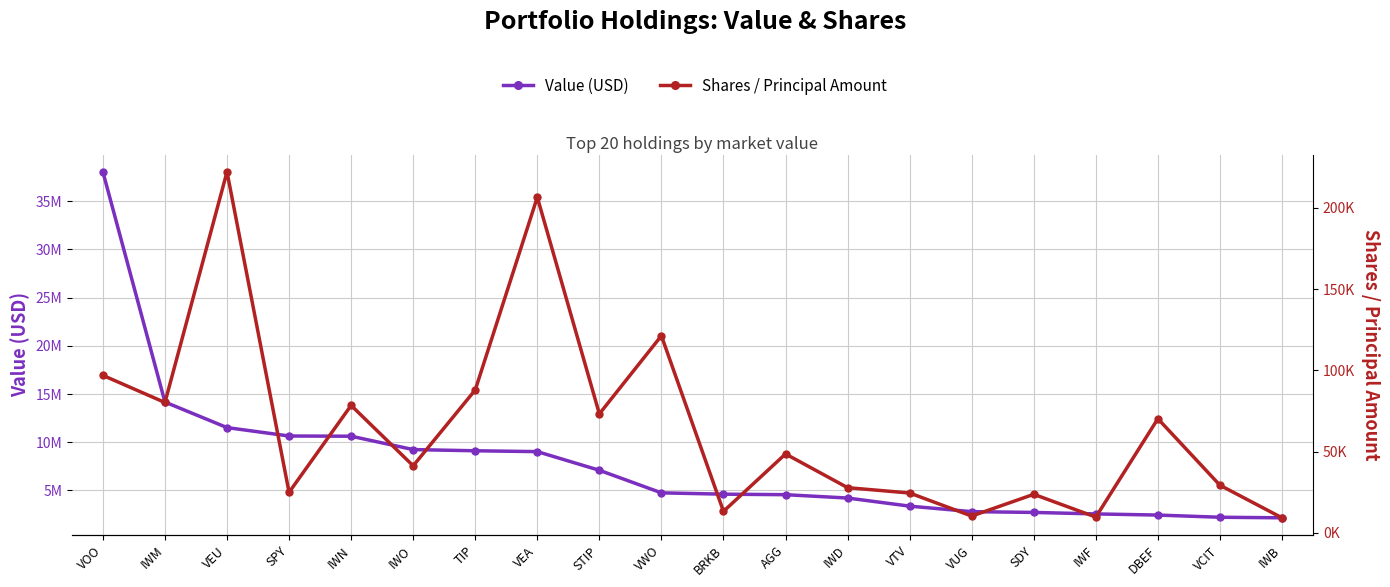

What is the highest value of the Value (USD) series?

38039278